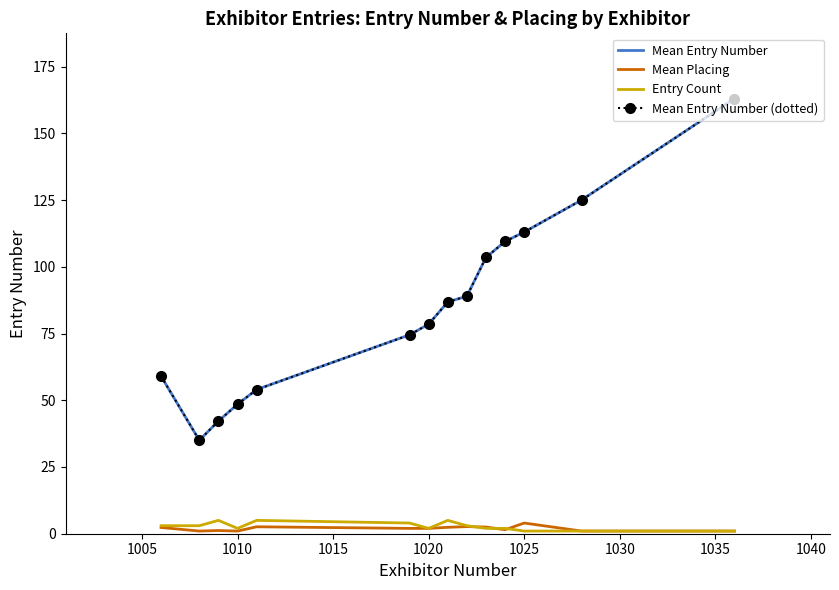

What is the sum of all Mean Entry Number (dotted) values?

1181.5